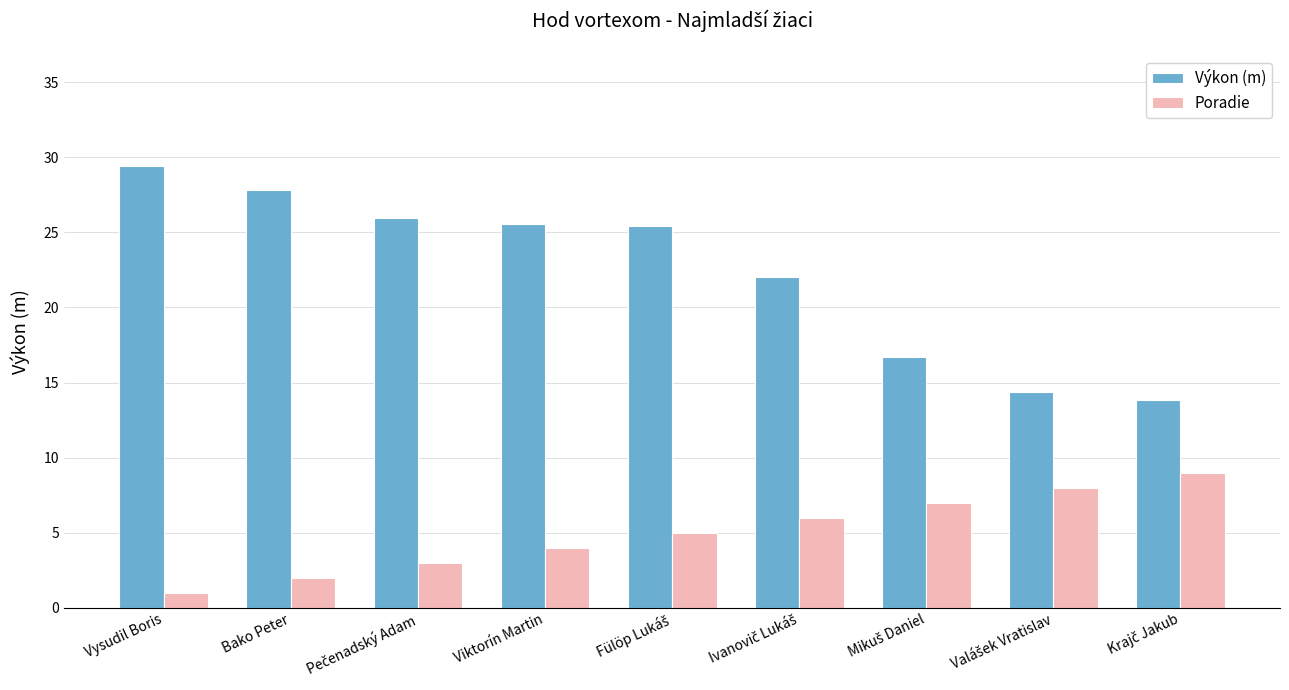

Which series has the largest range (max minus min)?

Výkon (m)